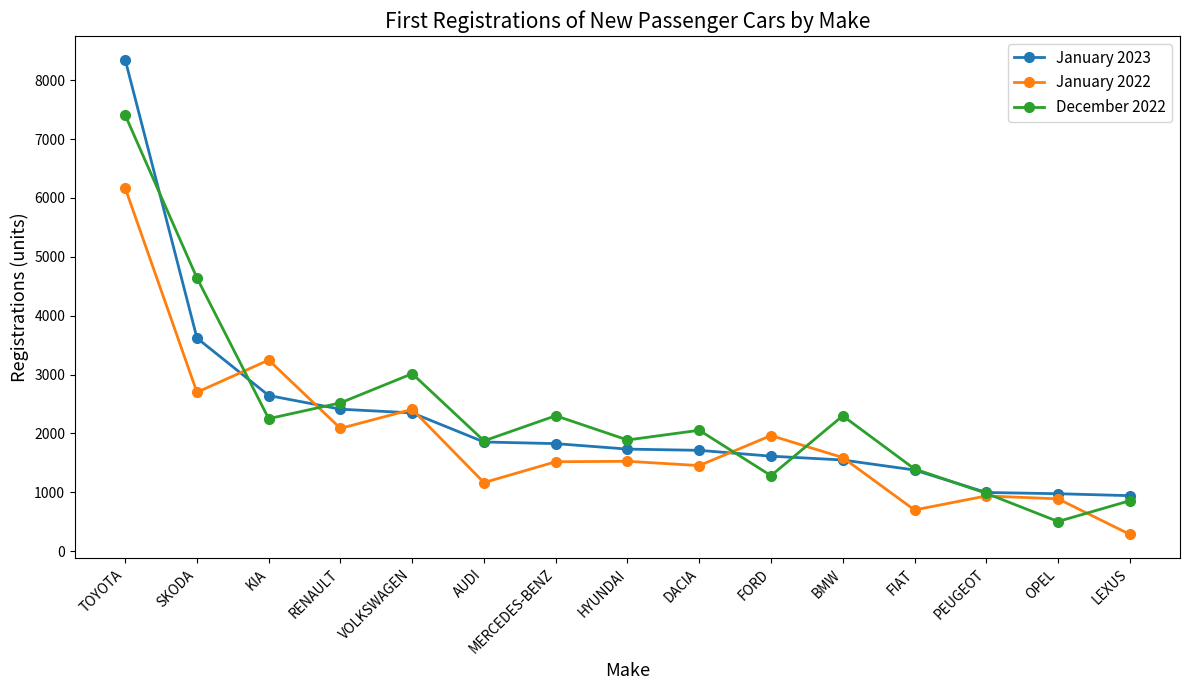

Between AUDI and PEUGEOT, which series saw the biggest shift?

December 2022